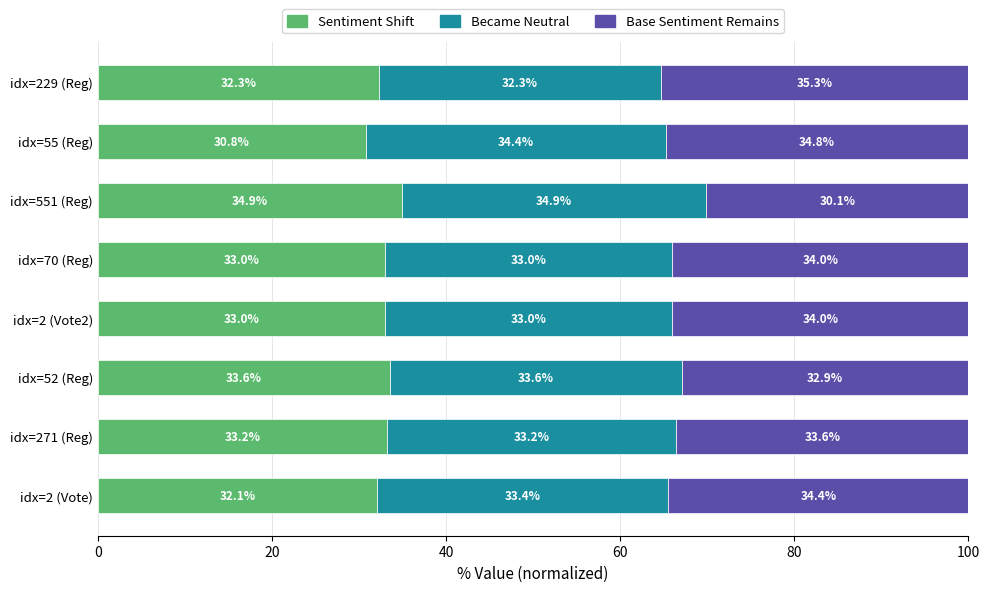

What is the minimum value for Sentiment Shift?

30.8